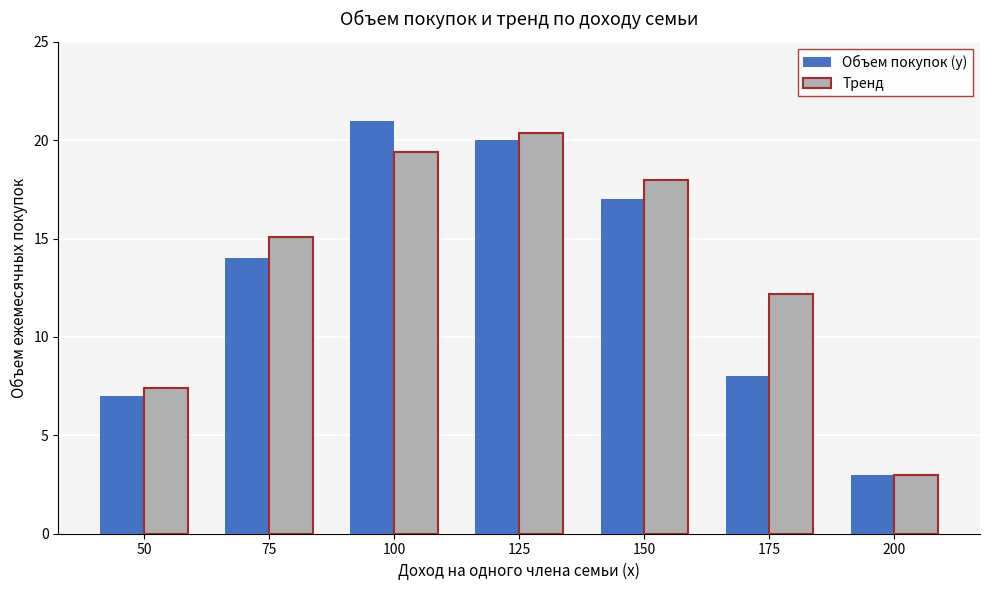

Is it true that Тренд equals 4.1 at 75?

False